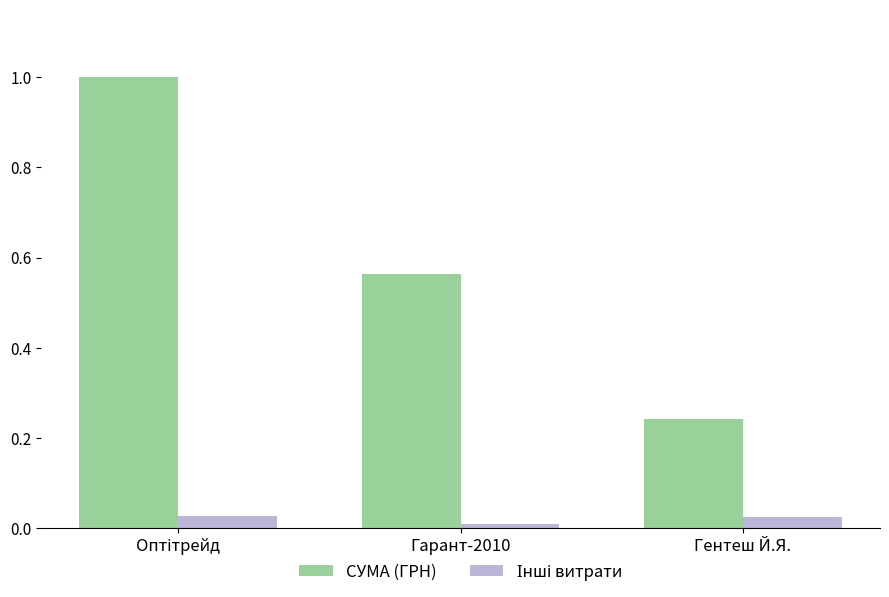

What is the difference between the maximum and minimum values in the СУМА (ГРН) series?

0.8